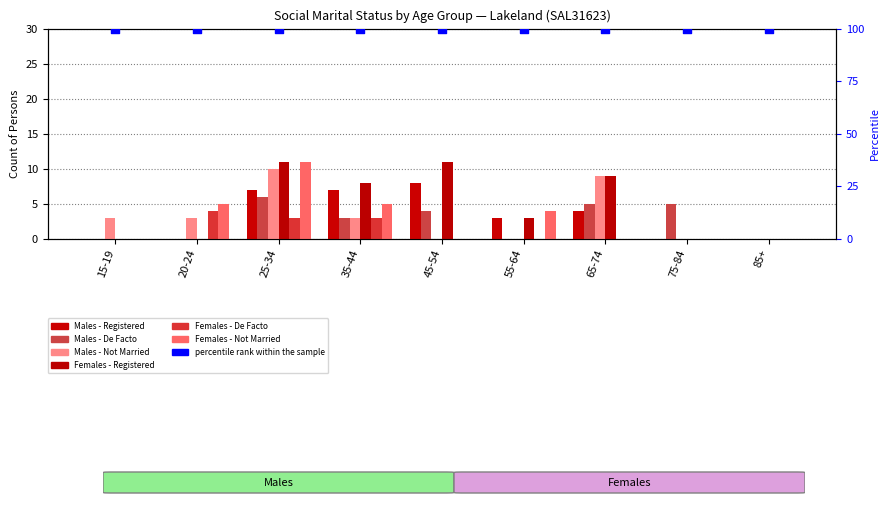

Which series has the widest spread of Y values?

Females - Registered